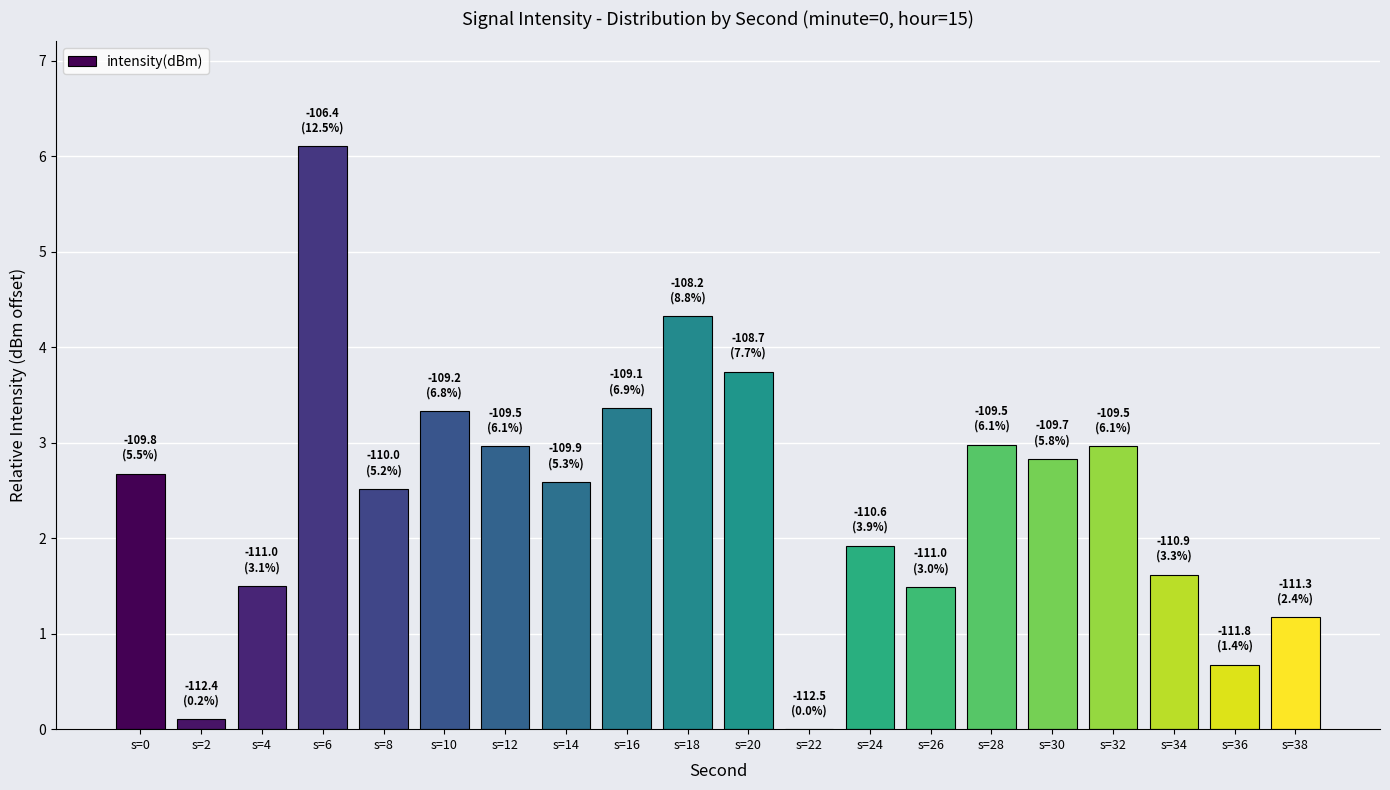

The value at s=18 is 4.3. True or false?

True